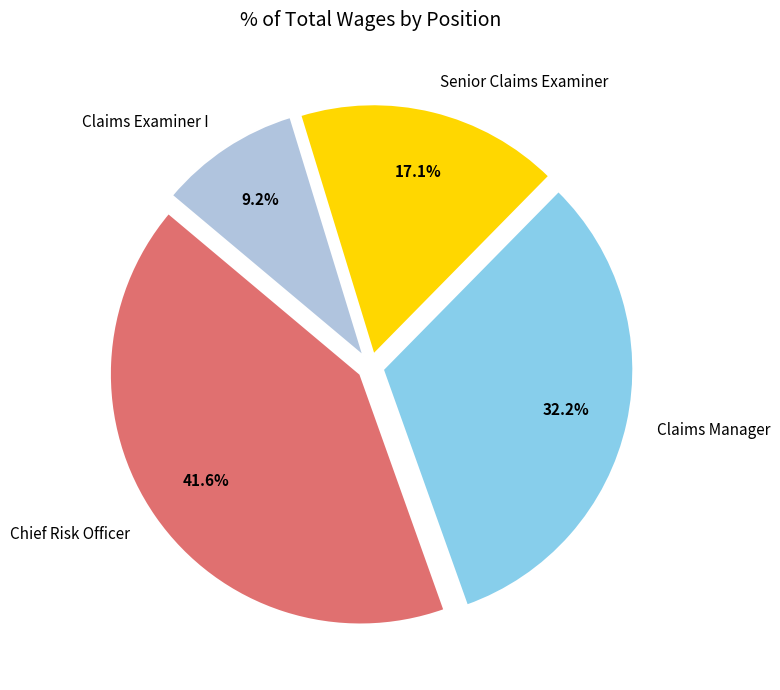

The Claims Examiner I slice represents 9% of the pie. True or false?

True